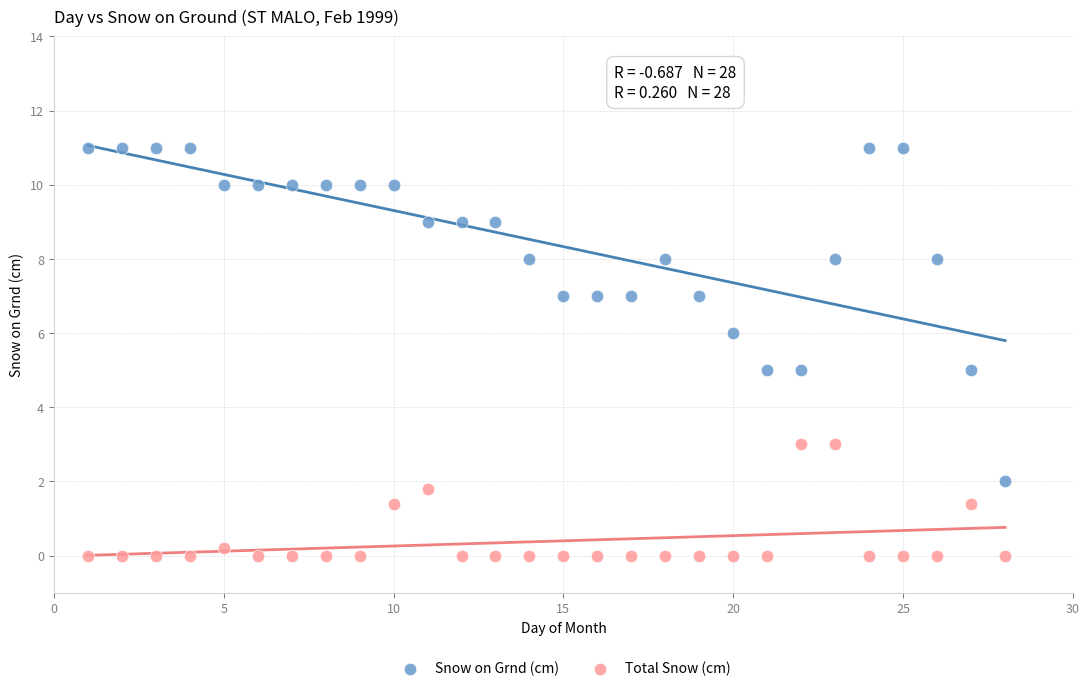

What are all the series names shown in the legend?

Snow on Grnd (cm), Total Snow (cm)